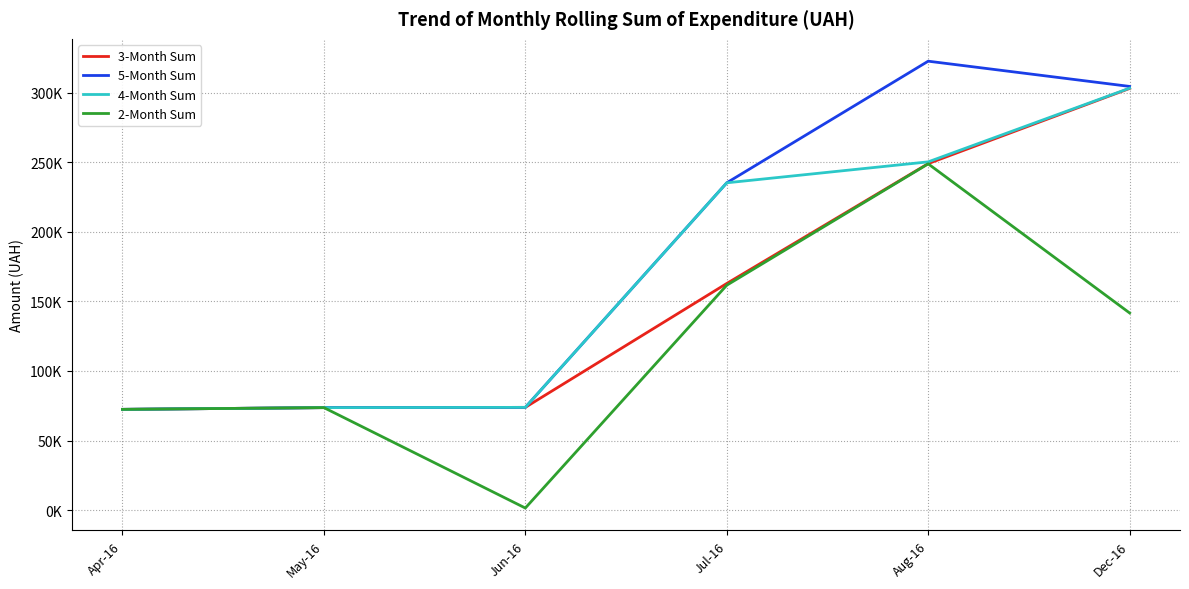

What is the value of the 5-Month Sum point at the 4th from the left?

235352.3